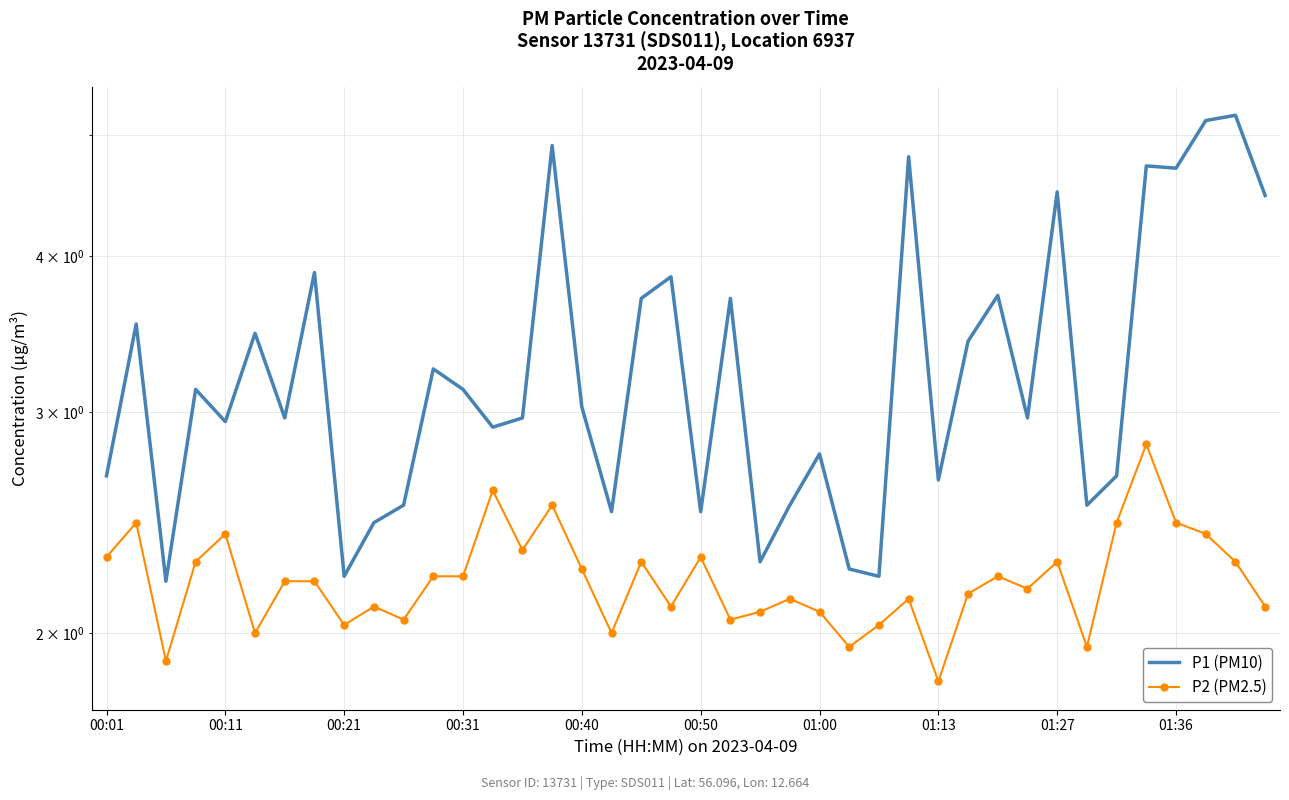

Which series has the widest spread of values?

P1 (PM10)